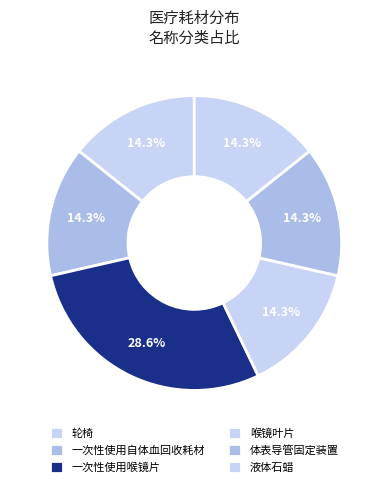

True or false: 体表导管固定装置 accounts for 14% of the total.

True